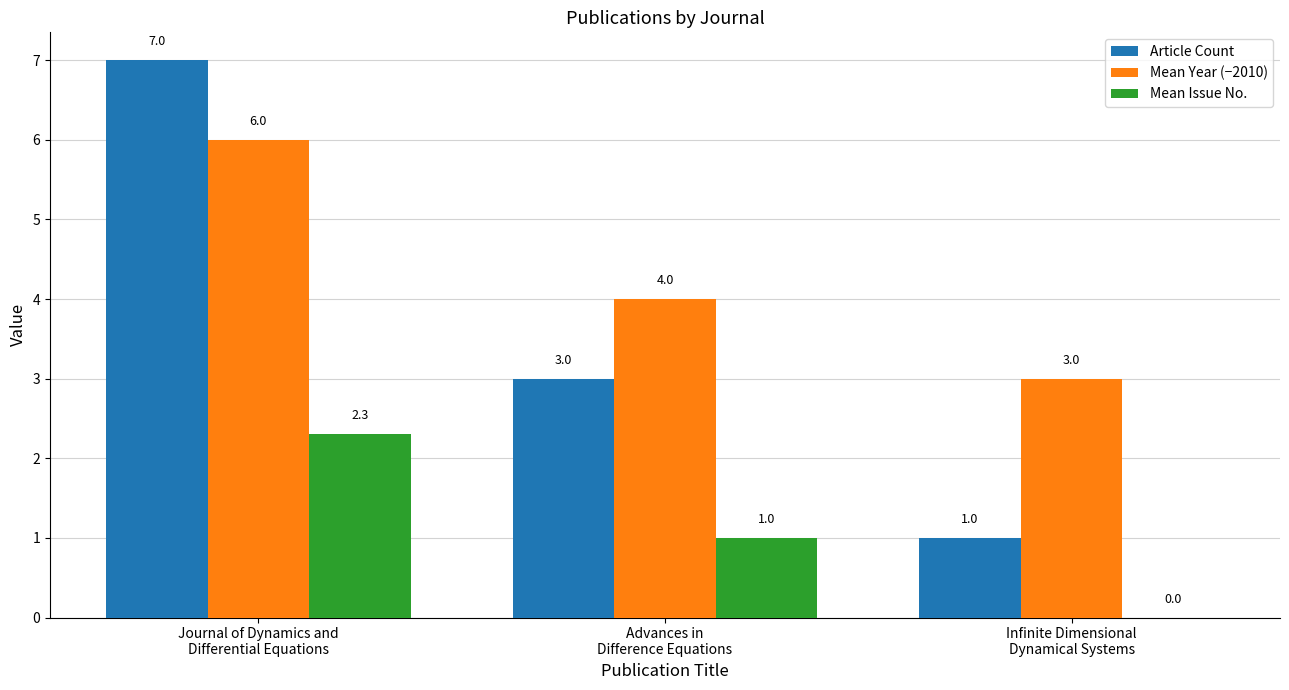

Which series has the largest total across all categories?

Mean Year (−2010)